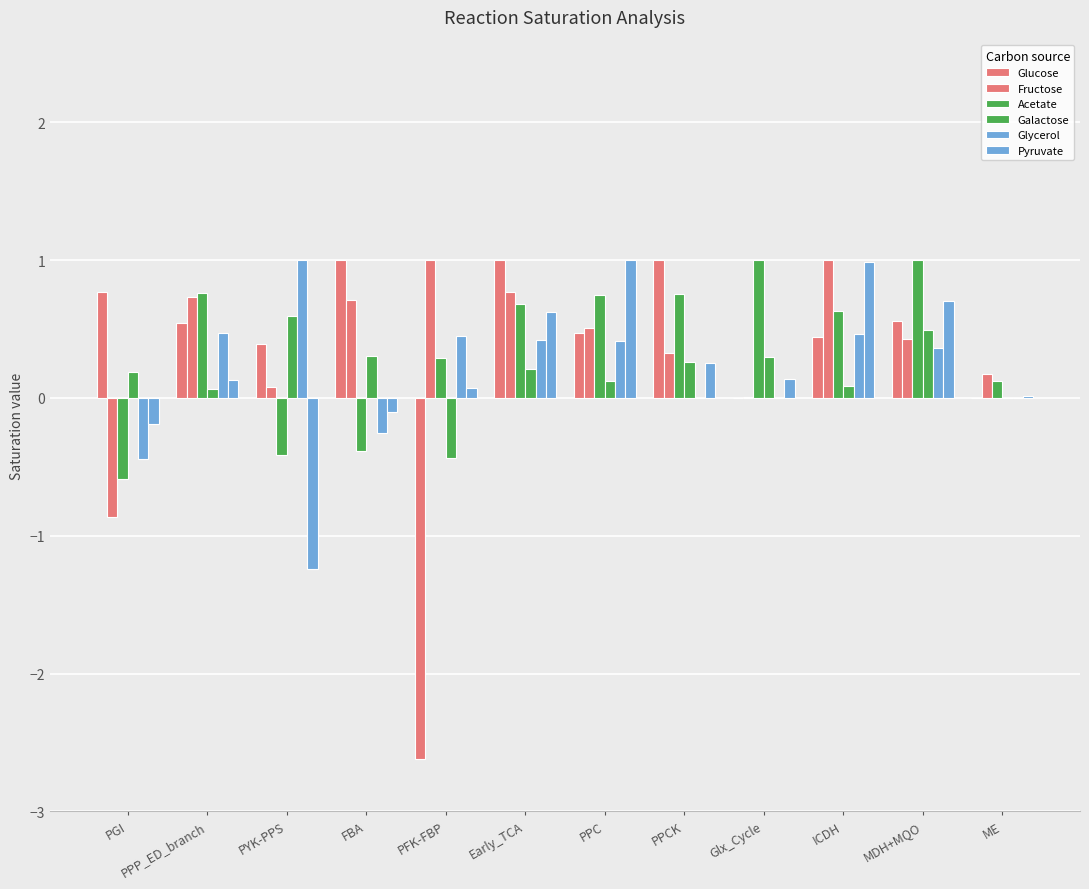

How many distinct data groups are displayed?

6